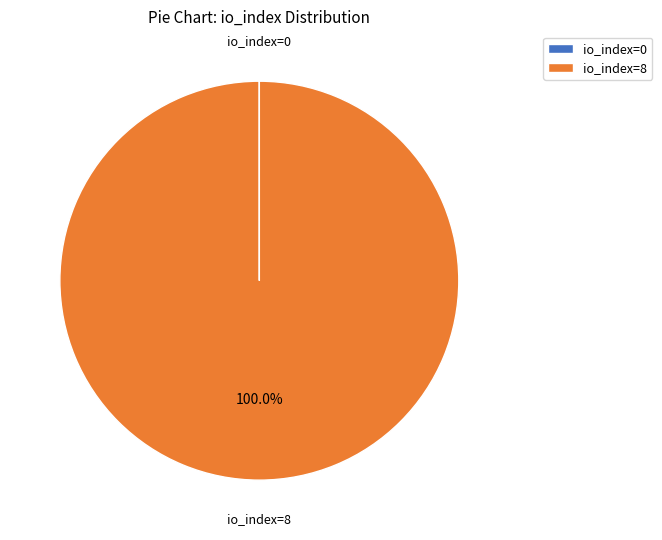

Does any single category account for the majority?

Yes